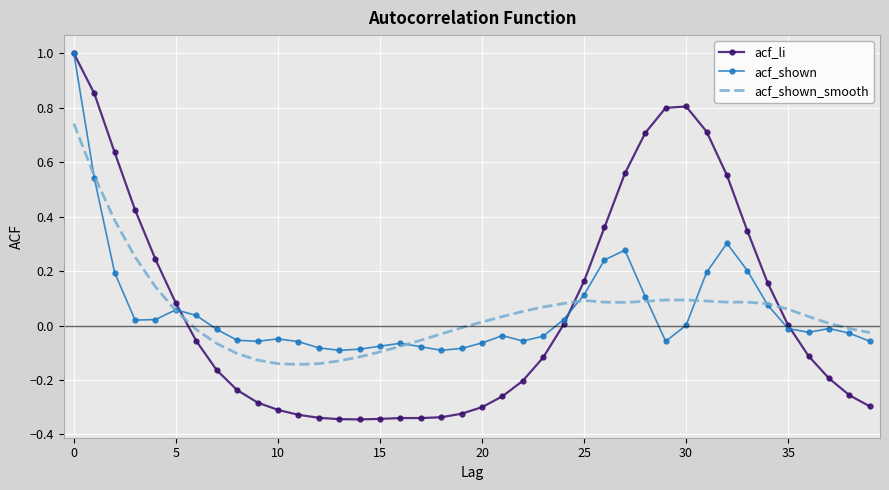

What is the sum of all acf_shown_smooth values?

2.1